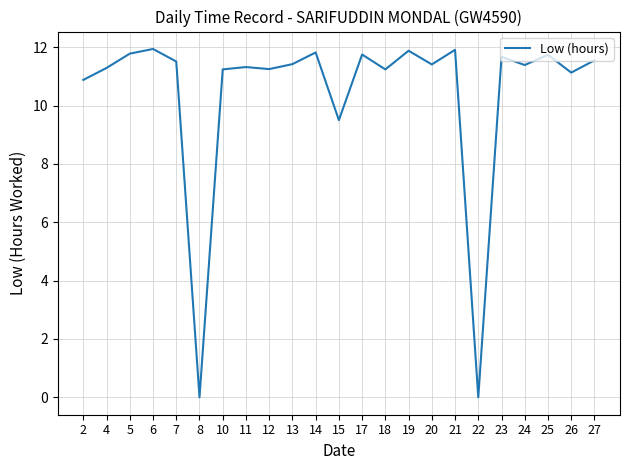

The value at 15 is 14.8. True or false?

False